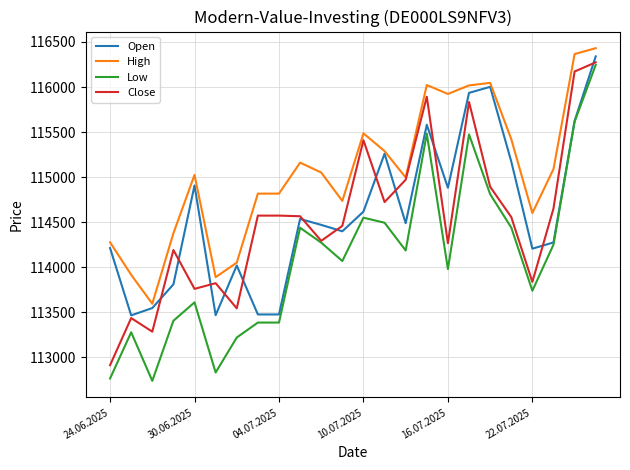

What is the lowest value of the Open series?

113466